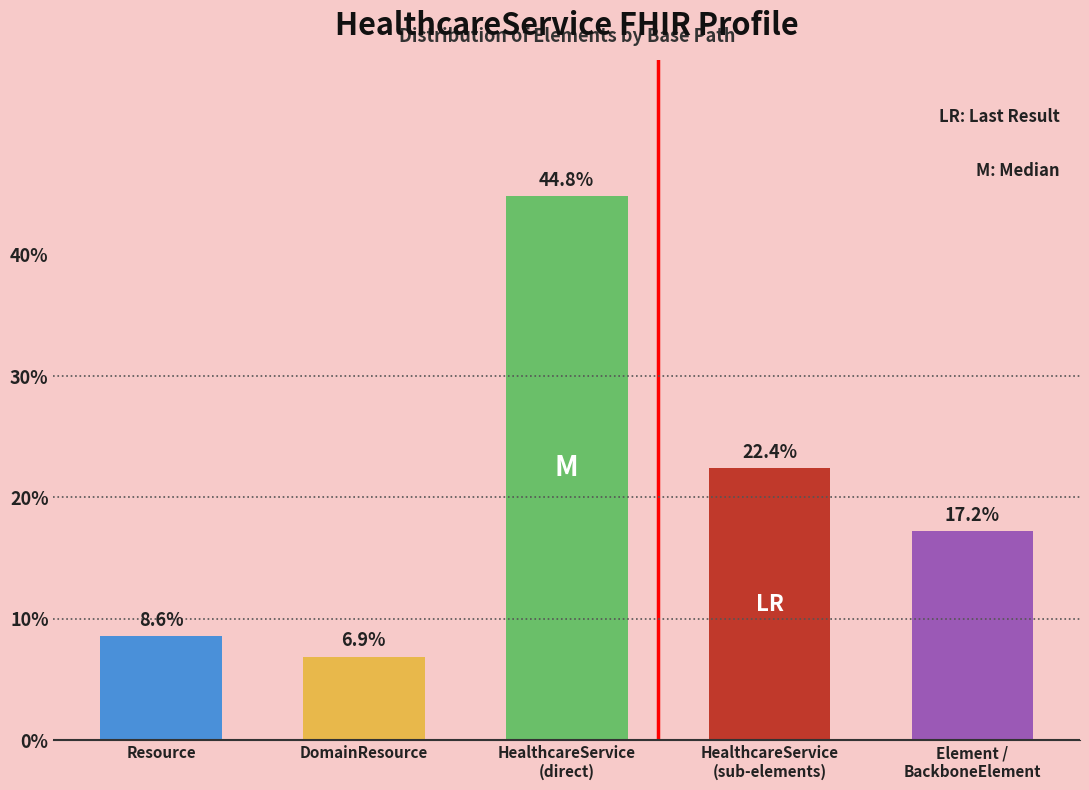

Reading right to left, what are all the values shown in this chart?

17.2	22.4	44.8	6.9	8.6